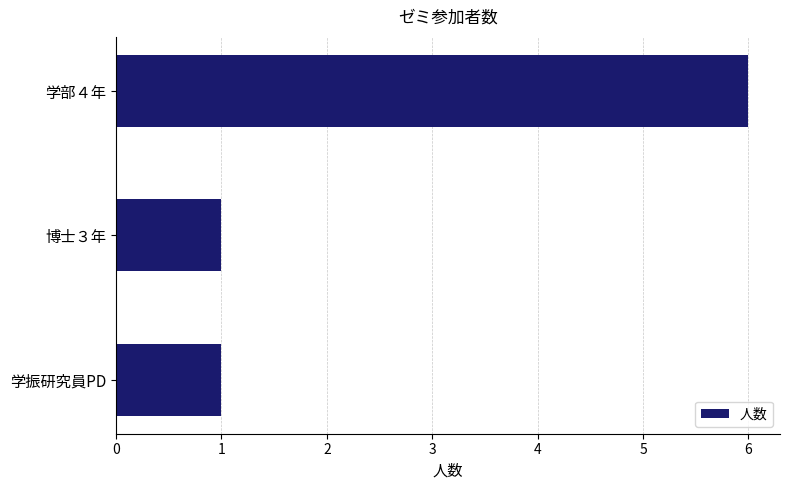

The chart shows a value of 2 at 博士３年. True or false?

False